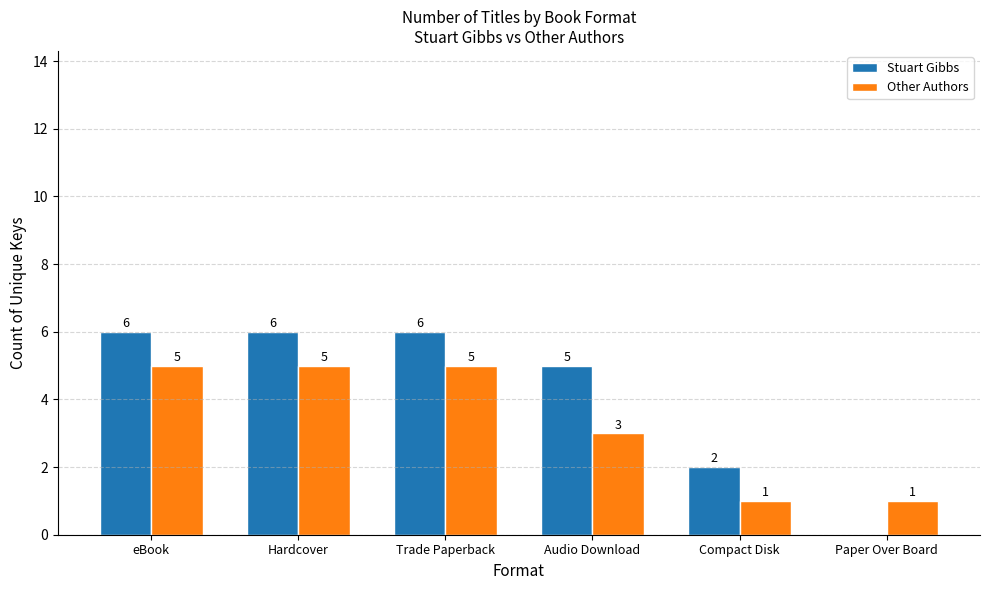

Is the value of Stuart Gibbs at Hardcover greater than the value of Other Authors at Paper Over Board?

Yes